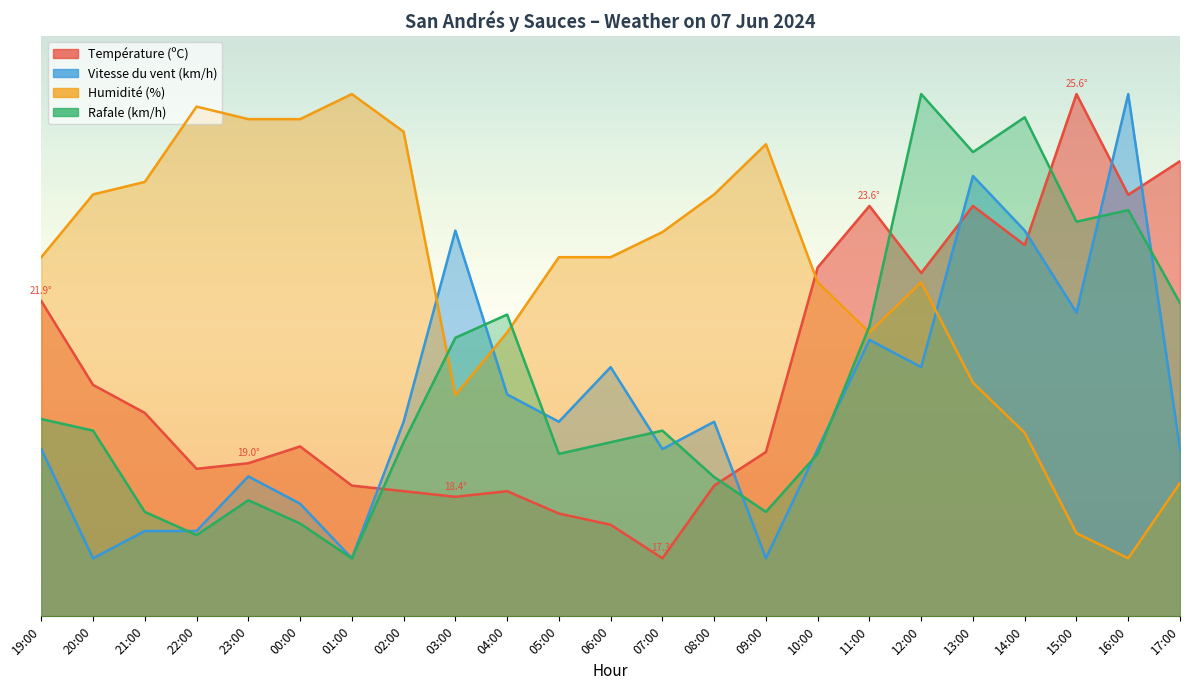

Reading right to left, what are all the values shown in this chart?

Température (ºC): 17:00=78.4	16:00=72.7	15:00=90.0	14:00=64.0	13:00=70.7	12:00=59.2	11:00=70.7	10:00=60.1	09:00=28.3	08:00=22.5	07:00=10.0	06:00=15.8	05:00=17.7	04:00=21.6	03:00=20.6	02:00=21.6	01:00=22.5	00:00=29.3	23:00=26.4	22:00=25.4	21:00=35.1	20:00=39.9	19:00=54.3
Vitesse du vent (km/h): 17:00=28.8	16:00=90.0	15:00=52.4	14:00=66.5	13:00=75.9	12:00=42.9	11:00=47.6	10:00=28.8	09:00=10.0	08:00=33.5	07:00=28.8	06:00=42.9	05:00=33.5	04:00=38.2	03:00=66.5	02:00=33.5	01:00=10.0	00:00=19.4	23:00=24.1	22:00=14.7	21:00=14.7	20:00=10.0	19:00=28.8
Humidité (%): 17:00=23.0	16:00=10.0	15:00=14.3	14:00=31.6	13:00=40.3	12:00=57.6	11:00=48.9	10:00=57.6	09:00=81.4	08:00=72.7	07:00=66.2	06:00=61.9	05:00=61.9	04:00=48.9	03:00=38.1	02:00=83.5	01:00=90.0	00:00=85.7	23:00=85.7	22:00=87.8	21:00=74.9	20:00=72.7	19:00=61.9
Rafale (km/h): 17:00=54.0	16:00=70.0	15:00=68.0	14:00=86.0	13:00=80.0	12:00=90.0	11:00=50.0	10:00=28.0	09:00=18.0	08:00=24.0	07:00=32.0	06:00=30.0	05:00=28.0	04:00=52.0	03:00=48.0	02:00=30.0	01:00=10.0	00:00=16.0	23:00=20.0	22:00=14.0	21:00=18.0	20:00=32.0	19:00=34.0